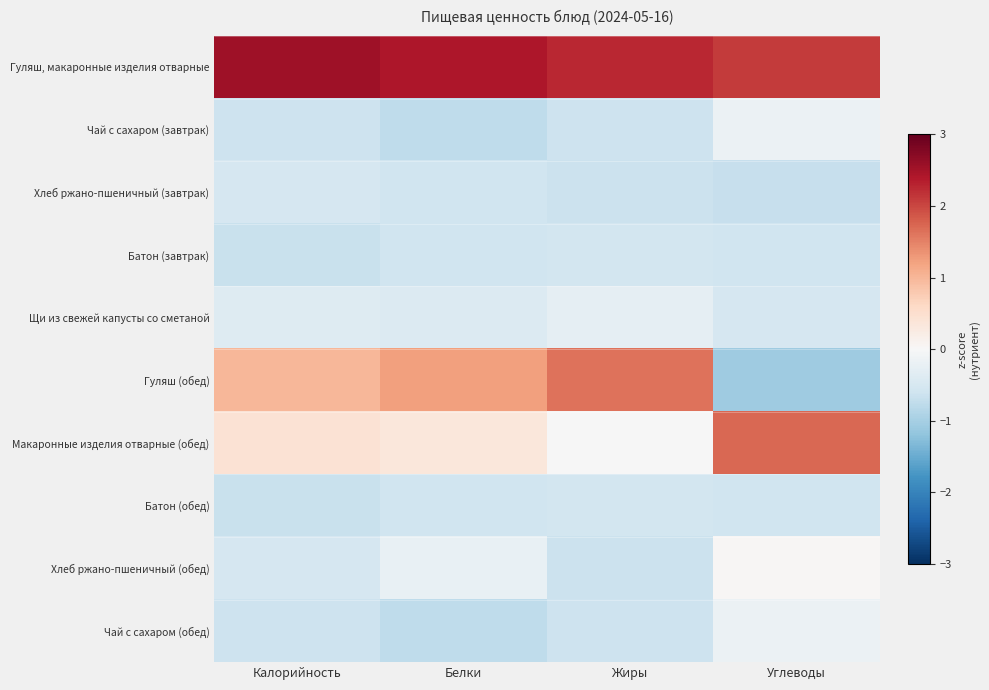

Reading left to right, list all the values displayed in this chart.

Гуляш, макаронные изделия отварные: Калорийность=2.5	Белки=2.4	Жиры=2.3	Углеводы=2.1
Чай с сахаром (завтрак): Калорийность=-0.6	Белки=-0.8	Жиры=-0.6	Углеводы=-0.2
Хлеб ржано-пшеничный (завтрак): Калорийность=-0.5	Белки=-0.6	Жиры=-0.6	Углеводы=-0.7
Батон (завтрак): Калорийность=-0.7	Белки=-0.6	Жиры=-0.5	Углеводы=-0.6
Щи из свежей капусты со сметаной: Калорийность=-0.4	Белки=-0.4	Жиры=-0.3	Углеводы=-0.5
Гуляш (обед): Калорийность=1.0	Белки=1.2	Жиры=1.6	Углеводы=-1.1
Макаронные изделия отварные (обед): Калорийность=0.4	Белки=0.3	Жиры=-0.0	Углеводы=1.7
Батон (обед): Калорийность=-0.7	Белки=-0.6	Жиры=-0.5	Углеводы=-0.6
Хлеб ржано-пшеничный (обед): Калорийность=-0.5	Белки=-0.2	Жиры=-0.6	Углеводы=0.0
Чай с сахаром (обед): Калорийность=-0.6	Белки=-0.8	Жиры=-0.6	Углеводы=-0.2